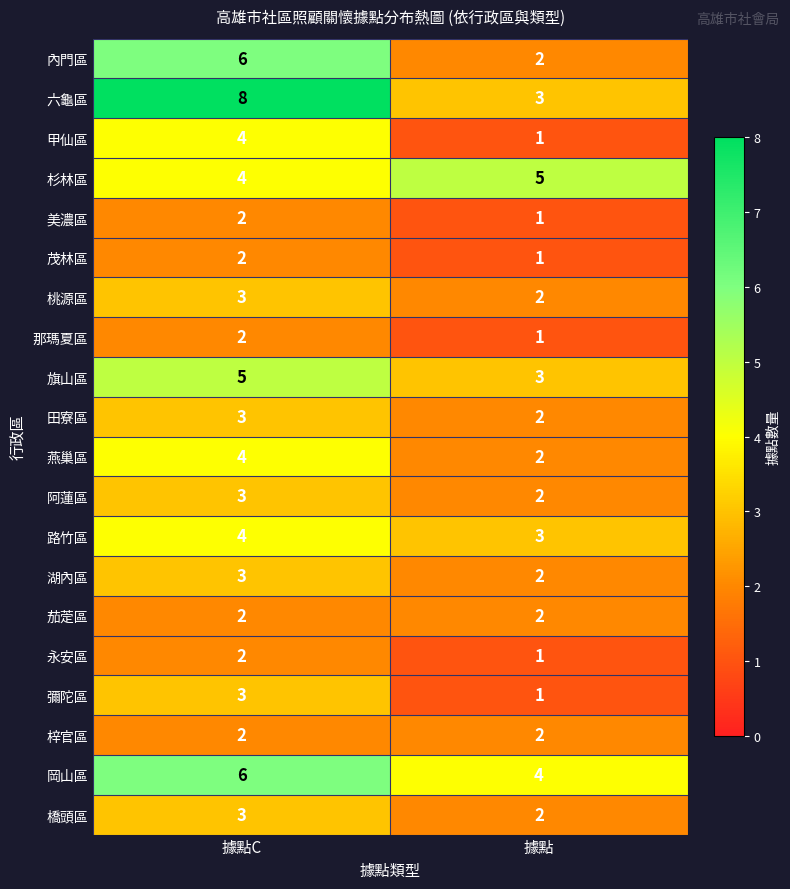

Read the 彌陀區 value at 據點C.

3